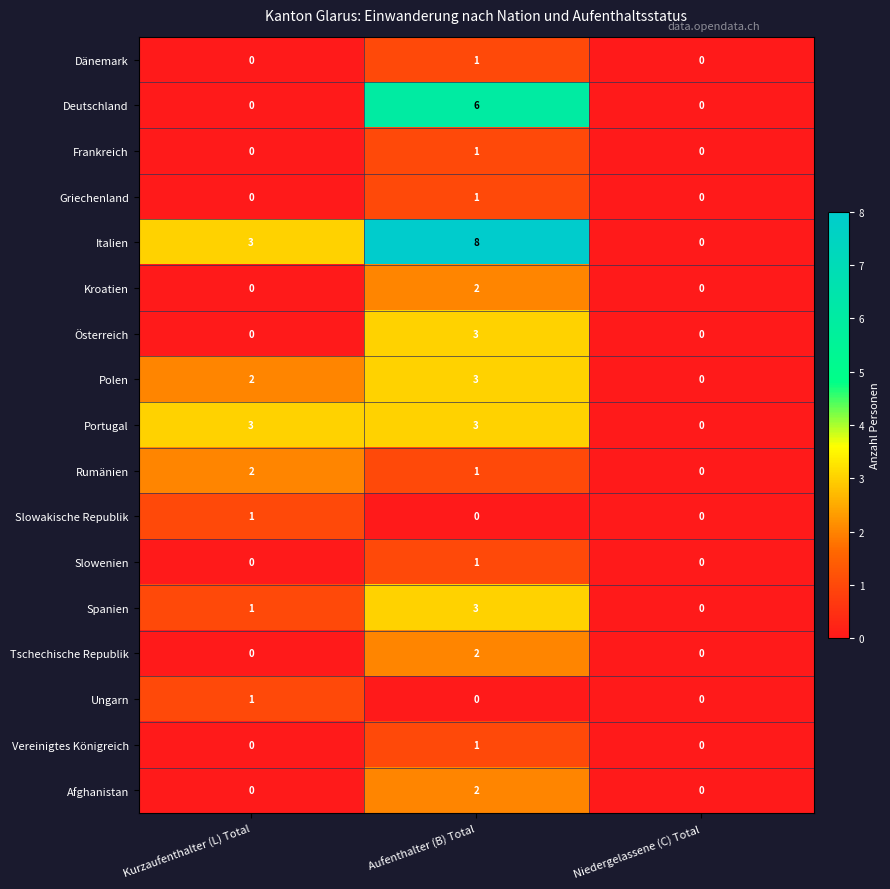

Is it true that Rumänien equals 0 at Niedergelassene (C) Total?

True